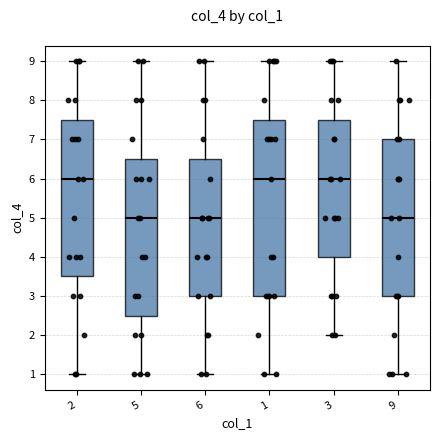

Which box is the tallest, from its lower edge to its upper edge?

1